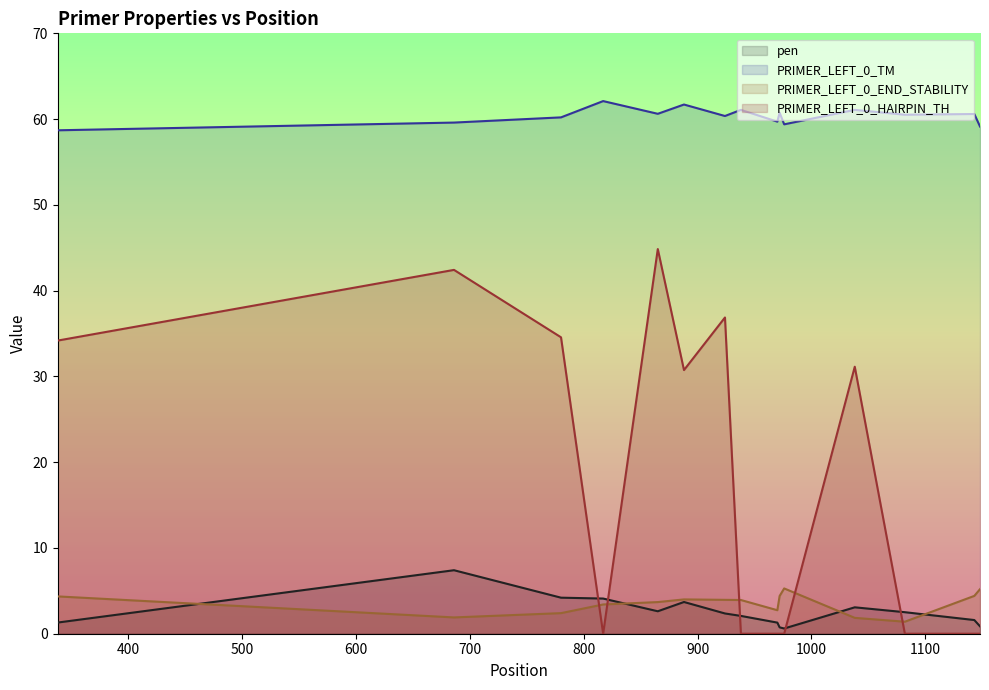

The value of pen at 924 is 2.4. True or false?

True